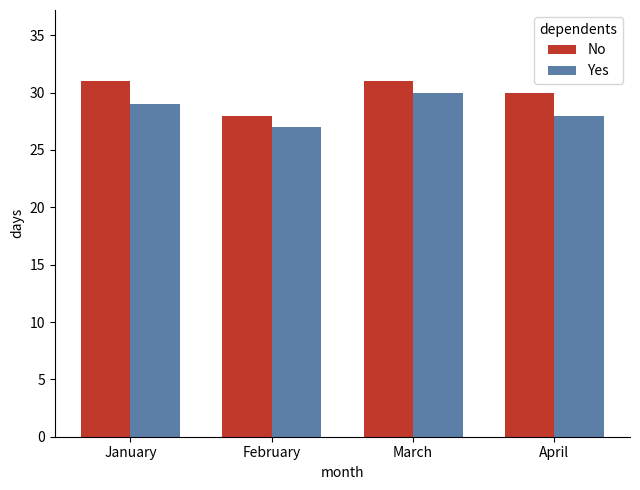

How many series are shown in this chart?

2